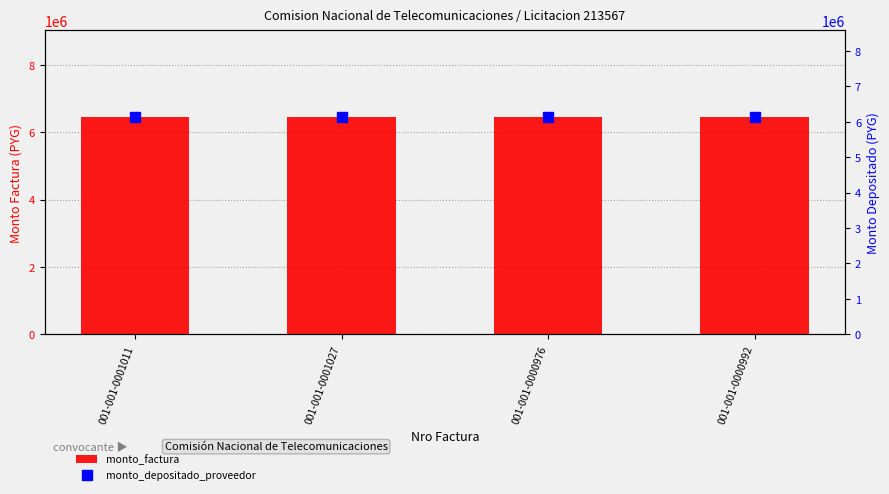

At which category is the sum across all series the highest?

001-001-0001011